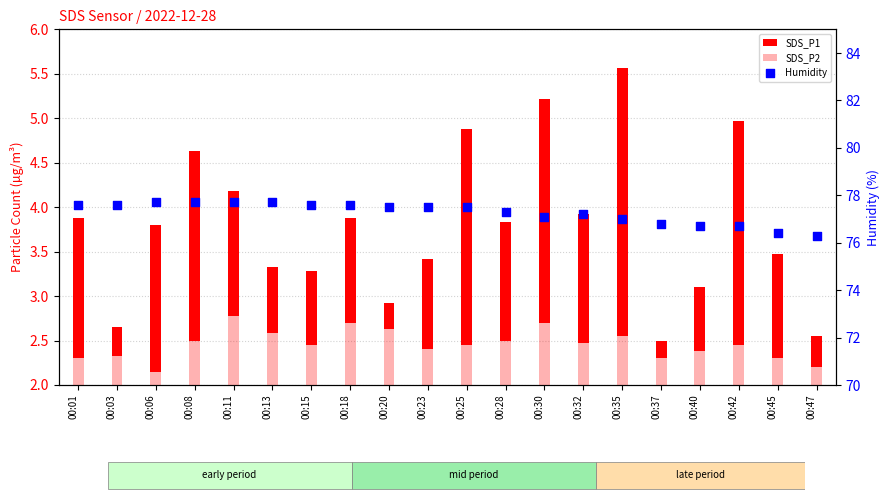

Which series contains the highest Y value?

Humidity